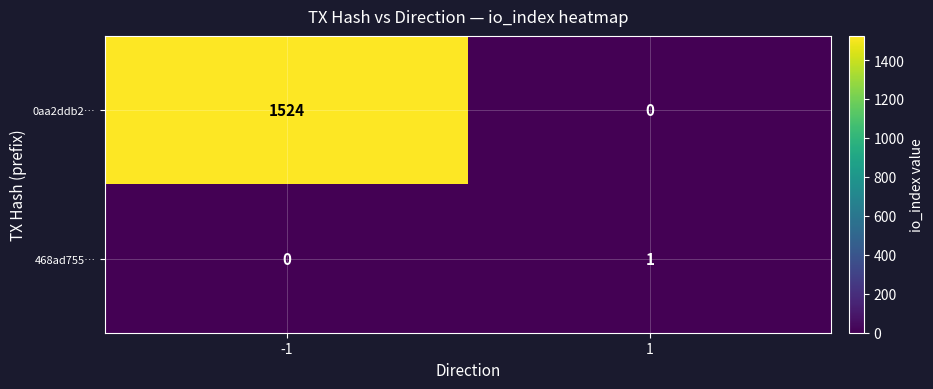

What is the difference between the 0aa2ddb2… values at 1 and -1?

1524